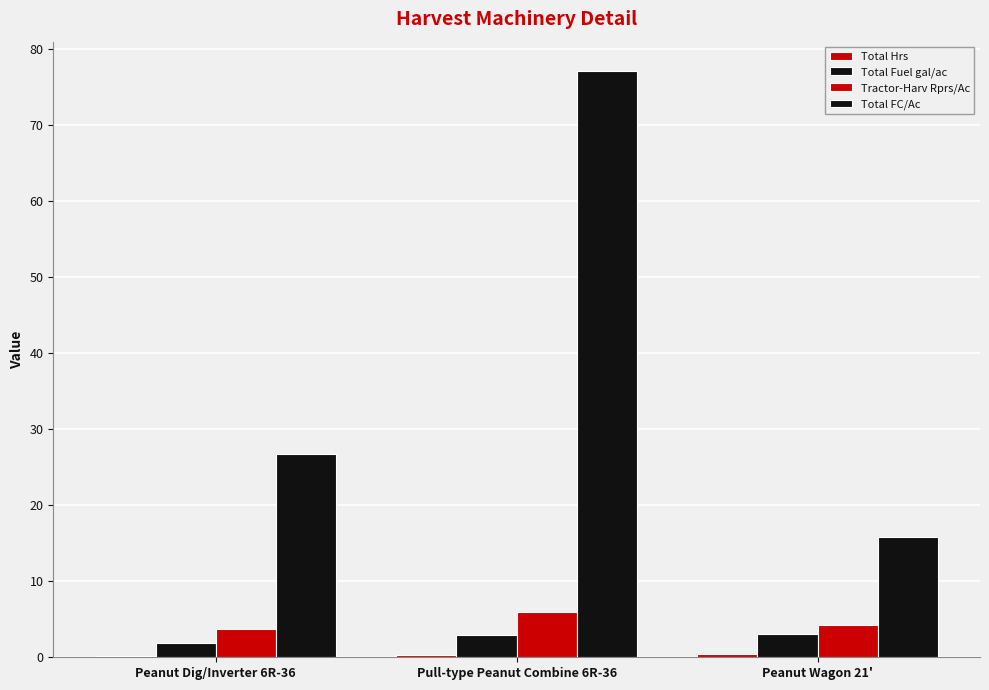

What is the smallest value displayed?

0.2